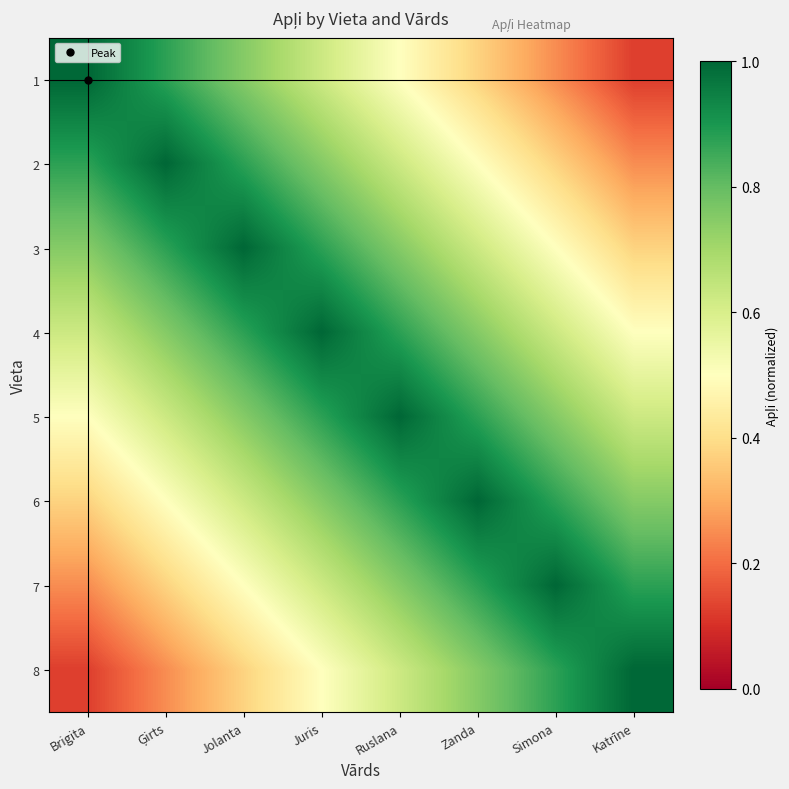

Which series has the largest range (max minus min)?

1